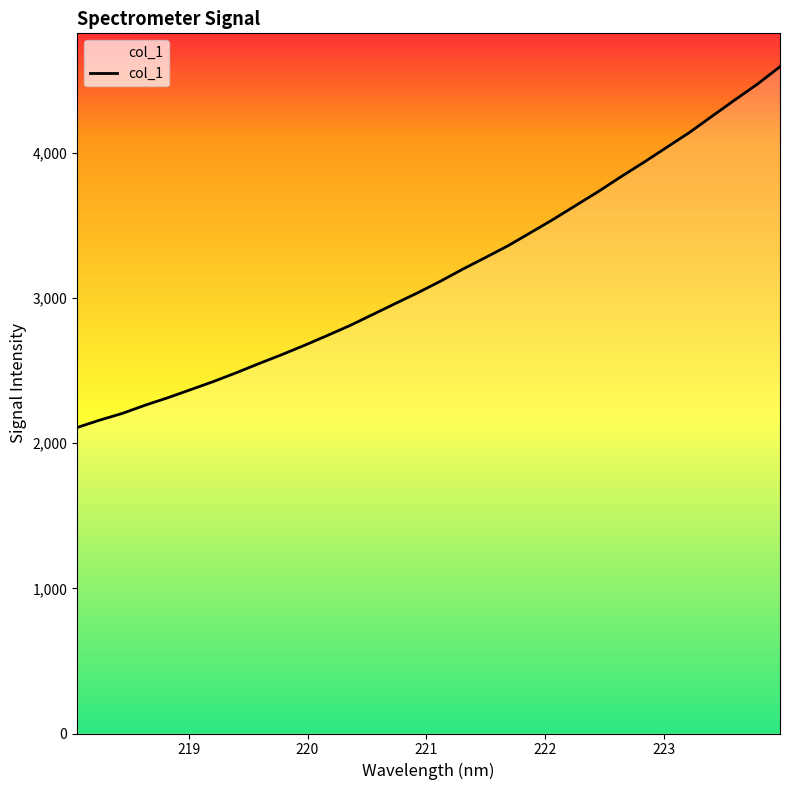

What is the maximum value shown in the chart?

4594.7